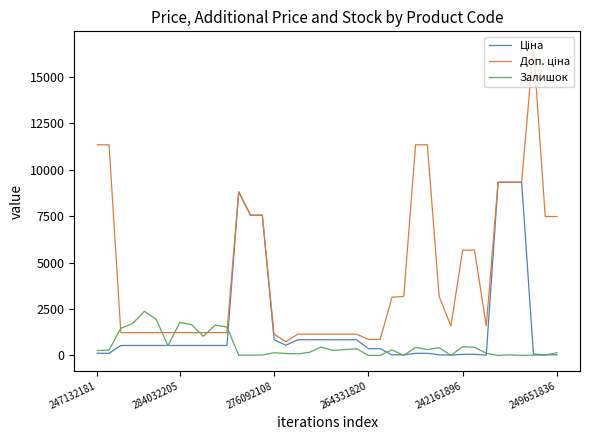

What is the highest value of the Залишок series?

2373.0